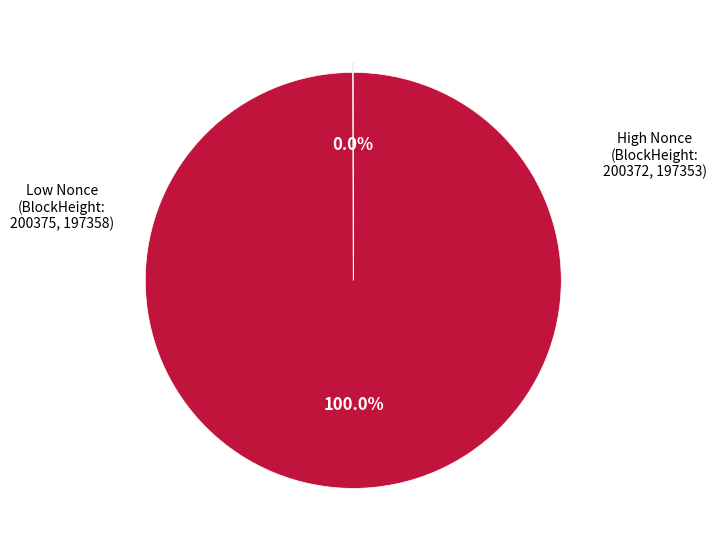

Is there any slice that represents more than half of the pie?

Yes